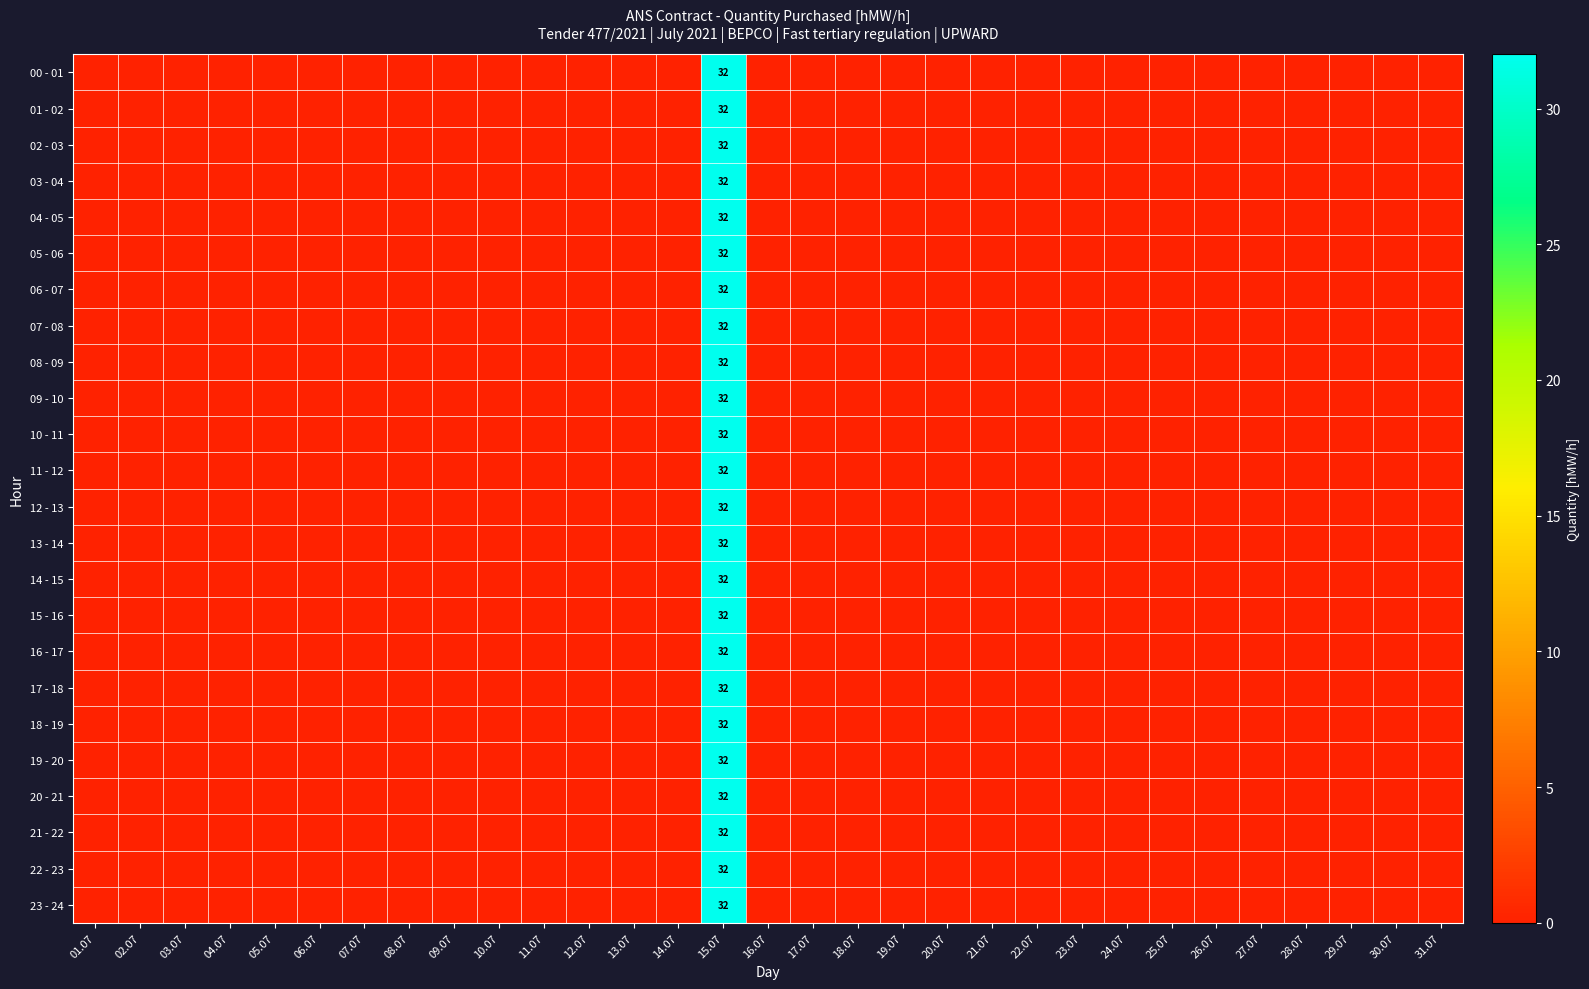

The value of 07 - 08 at 15.07 is 11. True or false?

False